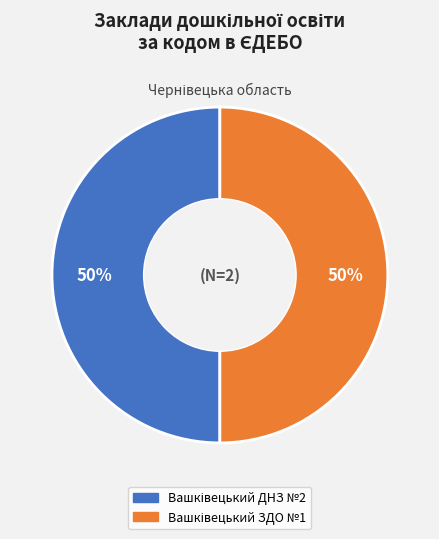

To the nearest percent, what is the average slice percentage?

50%